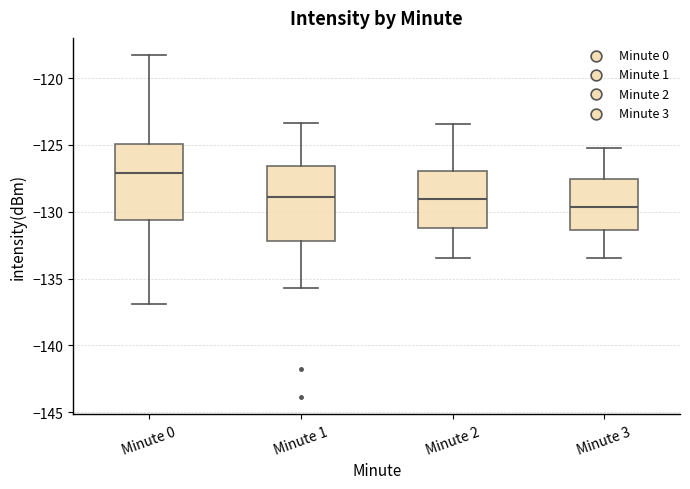

Where is the upper edge of the box for Minute 0 on the y-axis? The values are not printed on the chart, so give them approximately, as read against the axis.

-125.0